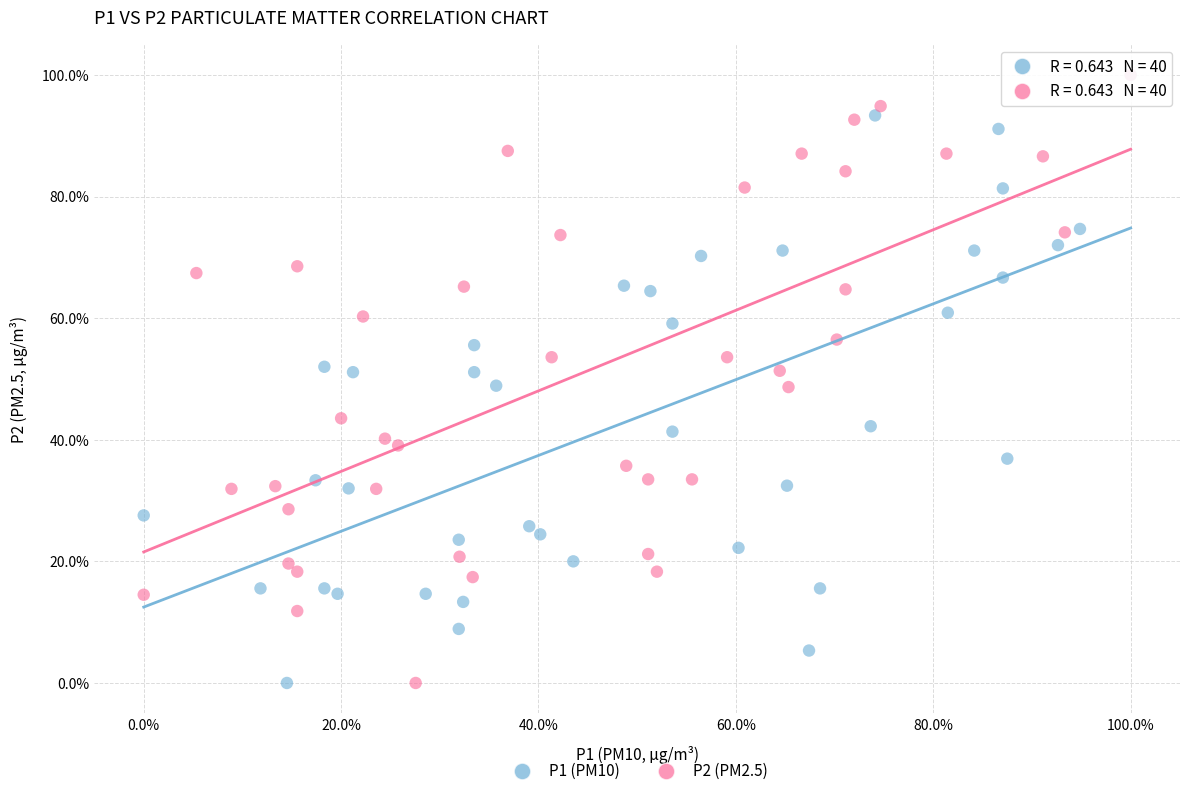

What are all the series names shown in the legend?

P1 (PM10), P2 (PM2.5)